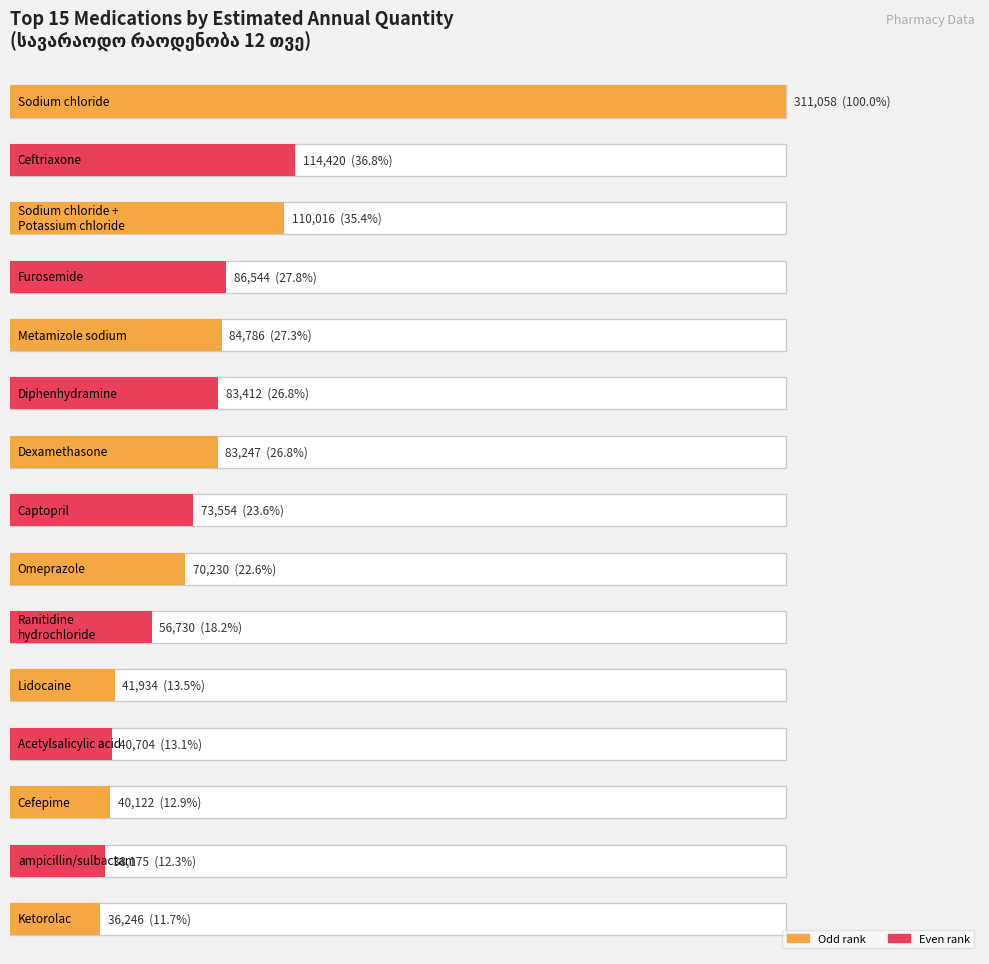

How many values are below 73554?

7